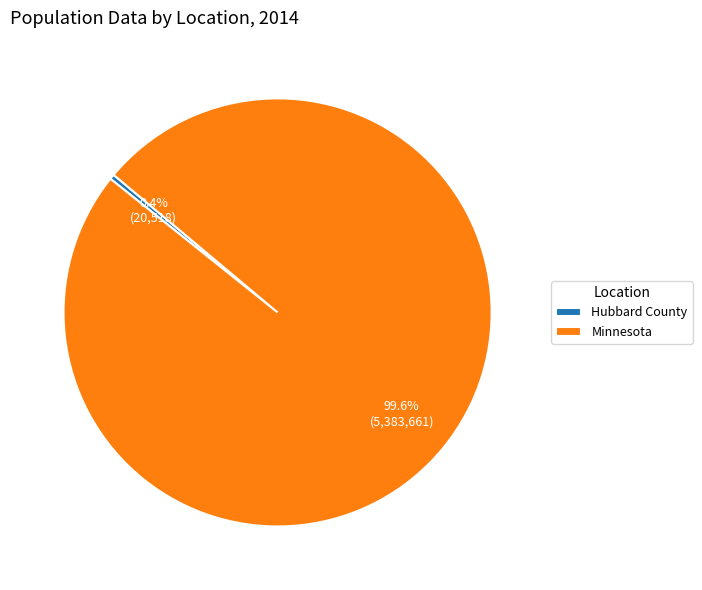

To the nearest percent, what is the difference between the largest and smallest slice percentages?

99%